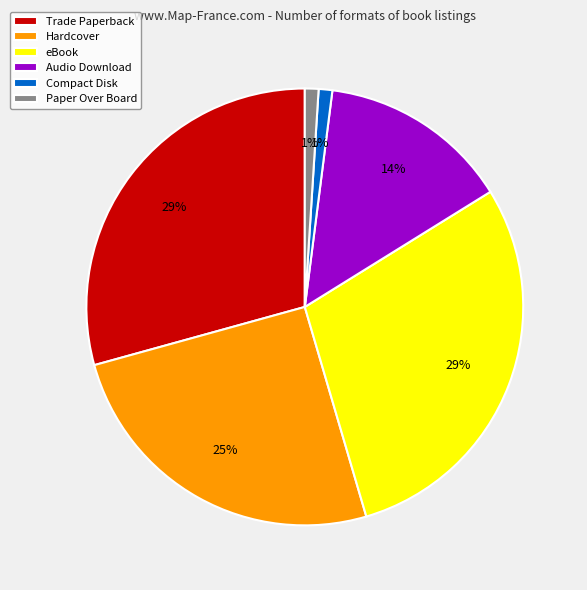

Between Paper Over Board and eBook, which is larger?

eBook